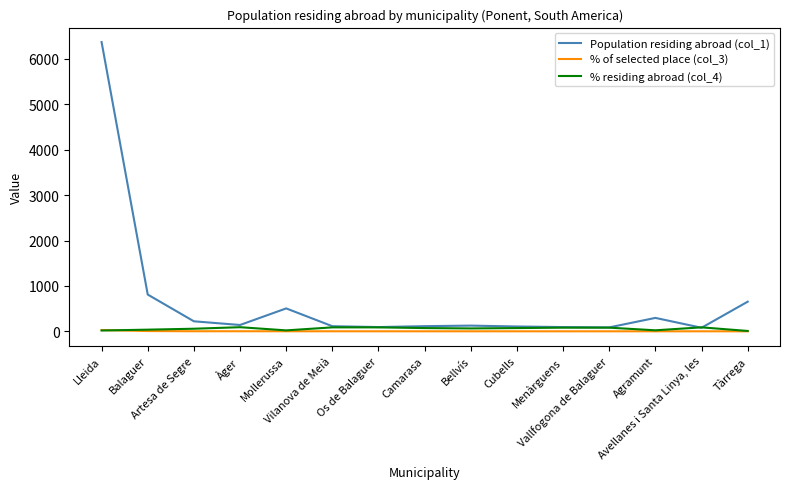

Which series has the widest spread of values?

Population residing abroad (col_1)